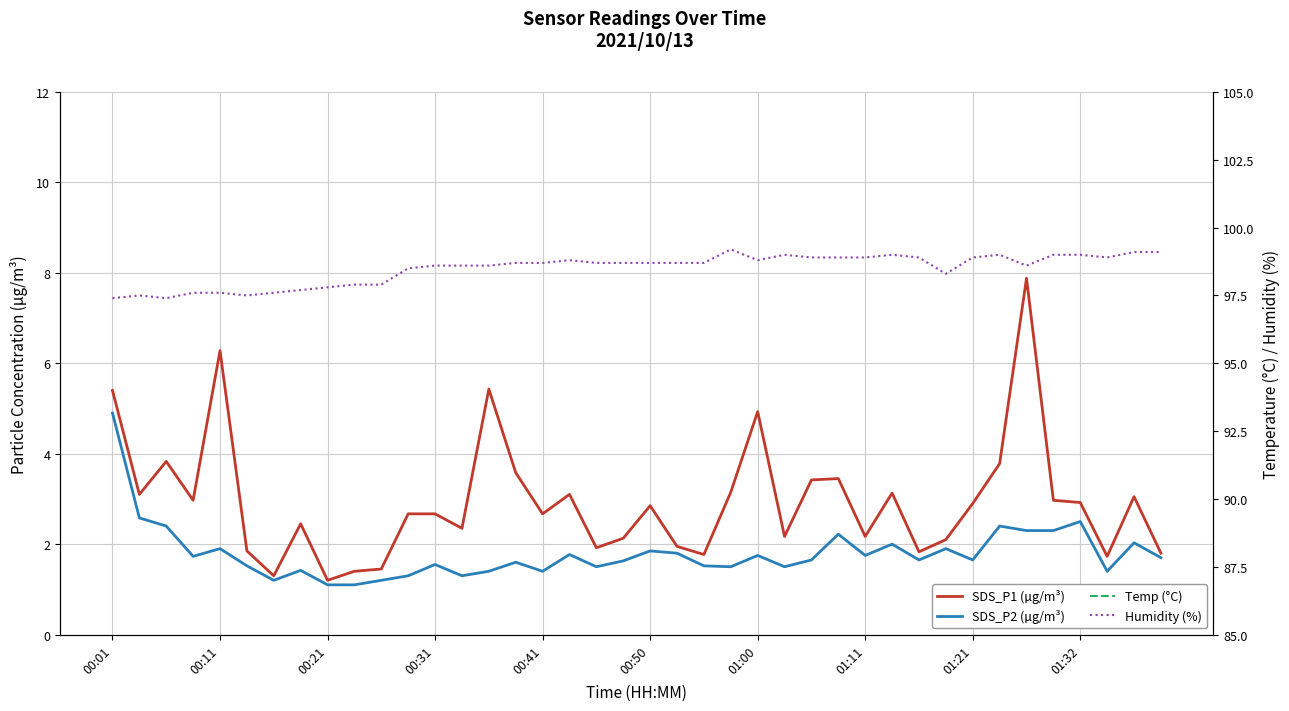

Count the number of categories in the chart.

40